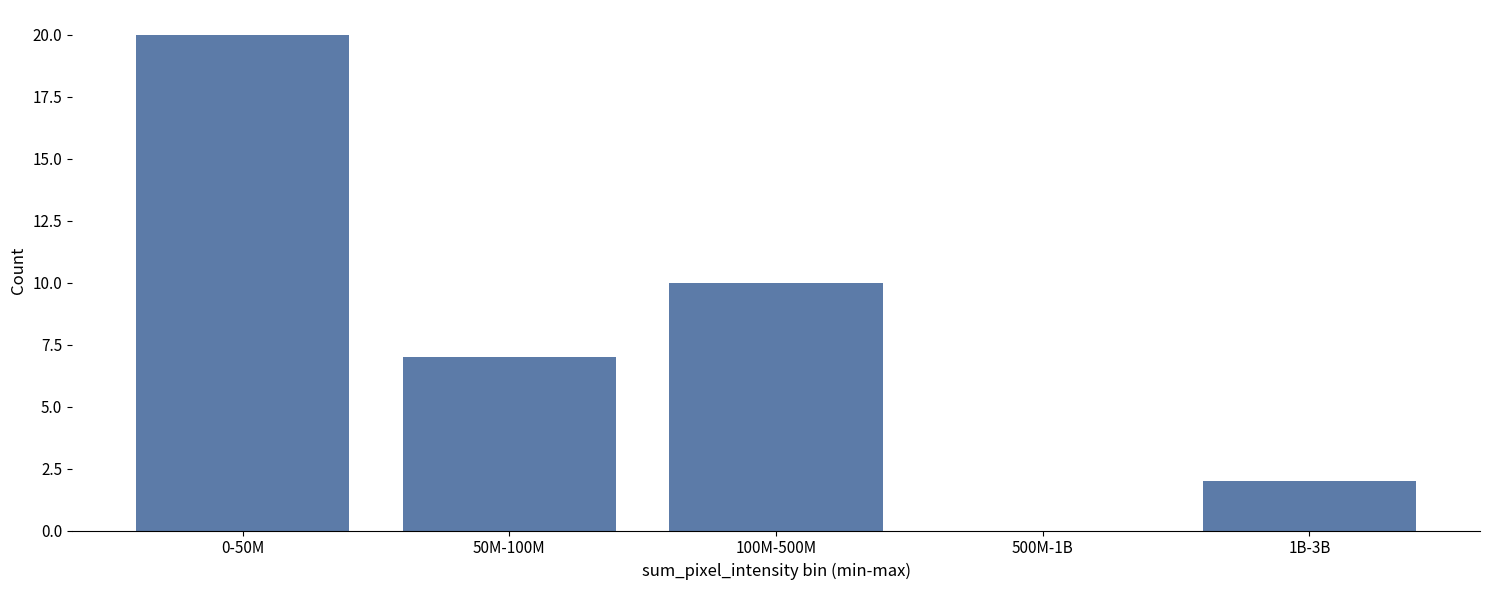

Which category has the highest value across all series?

0-50M